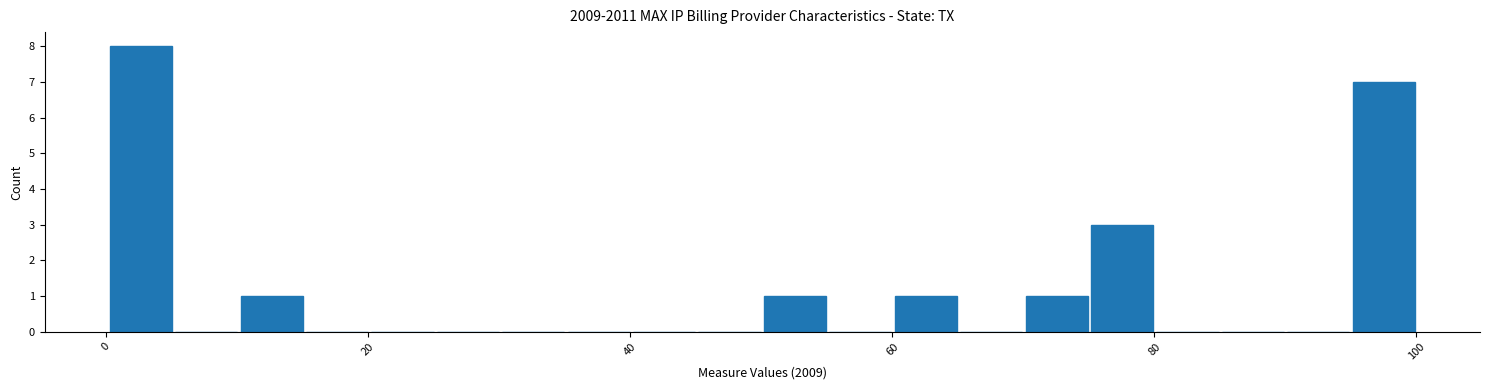

Read against the x-axis, roughly where is the centre of the tallest bar?

2